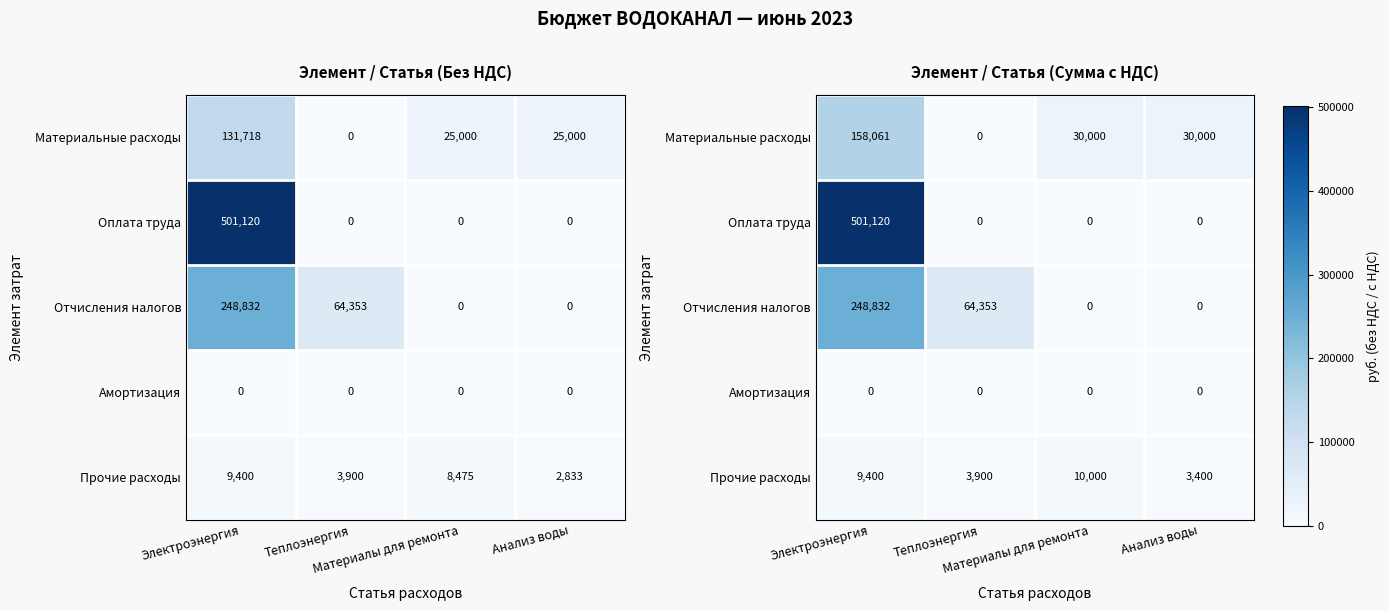

Which category has the highest value in the Оплата труда series?

Электроэнергия